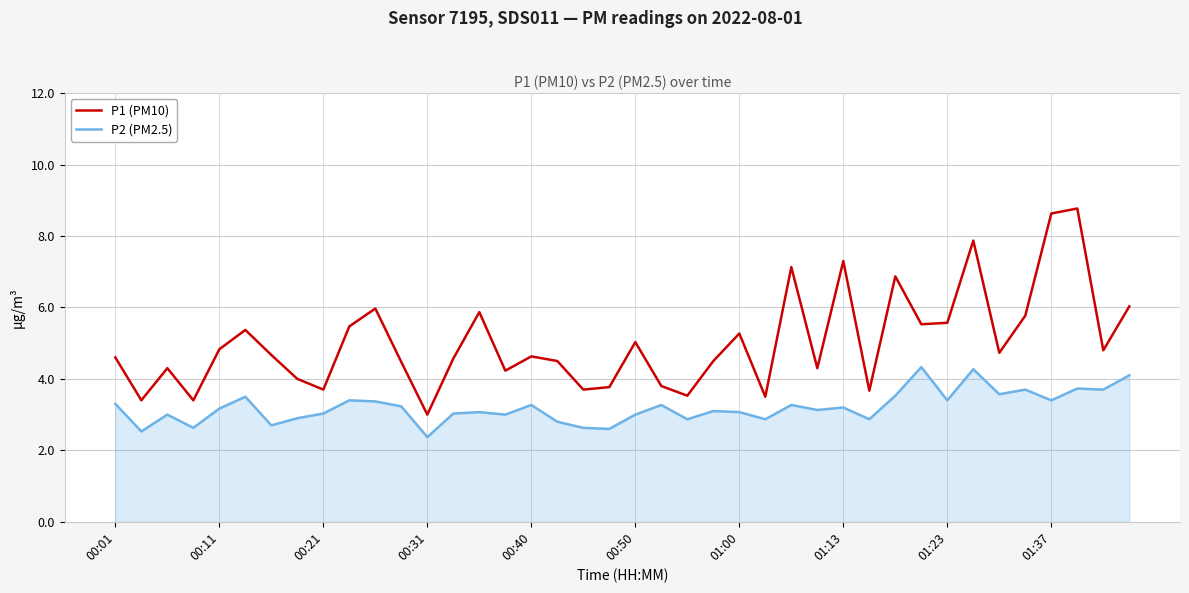

Which series has the largest total across all categories?

P1 (PM10)